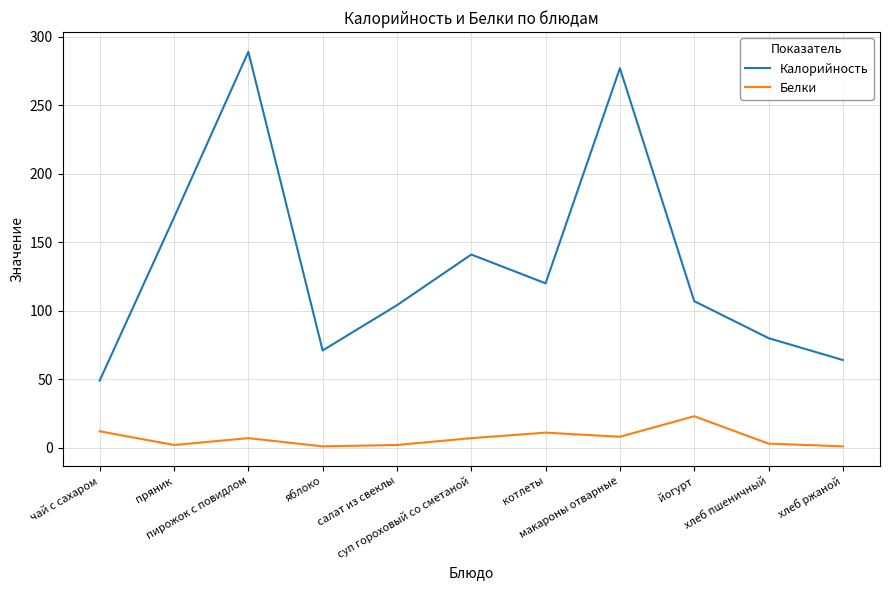

At which category is the sum across all series the highest?

пирожок с повидлом